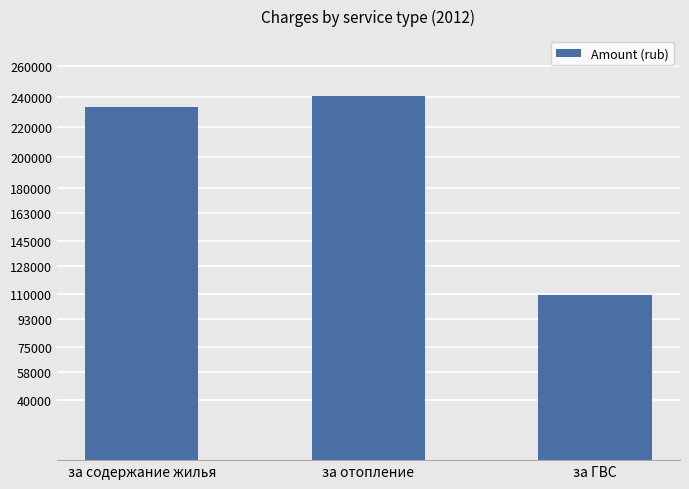

What is the minimum value shown in the chart?

109141.9